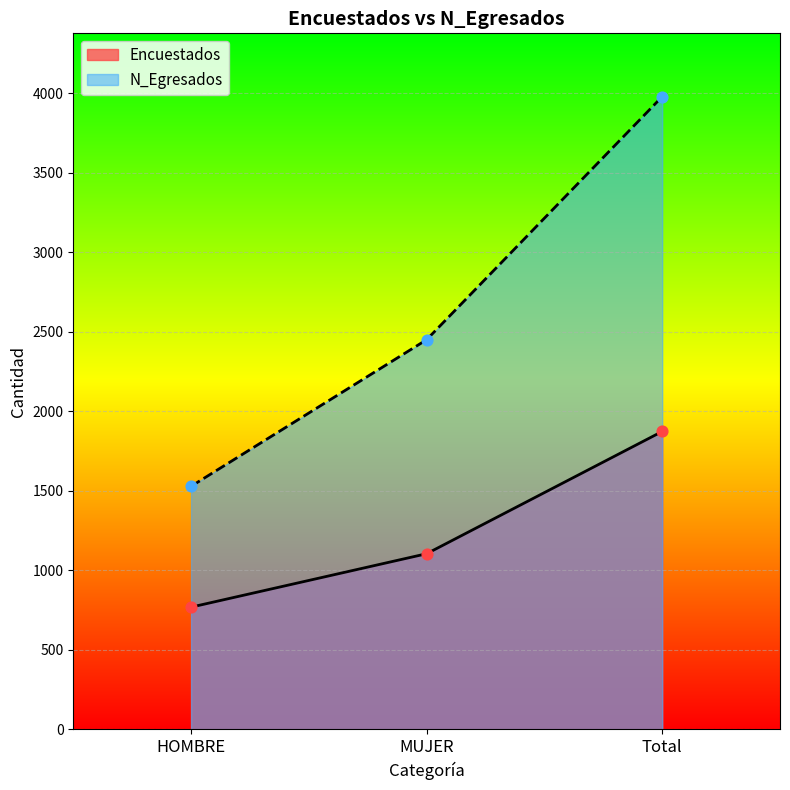

Which series has the widest spread of Y values?

N_Egresados